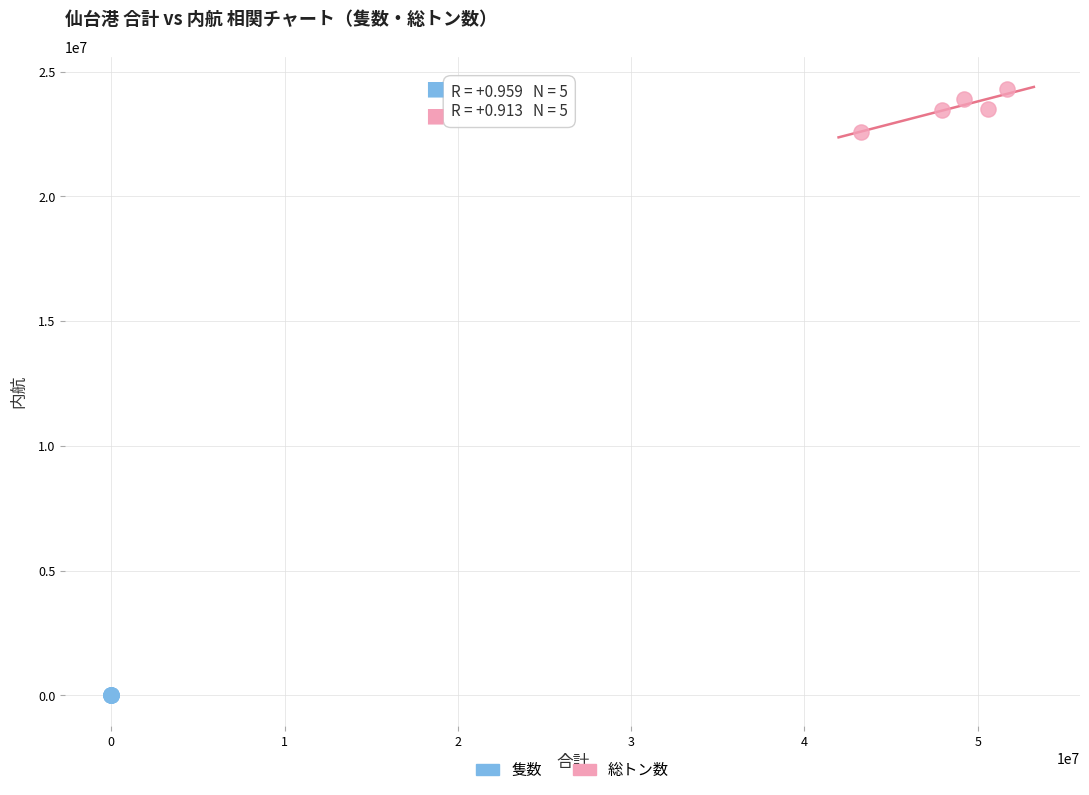

What are all the series names shown in the legend?

隻数, 総トン数